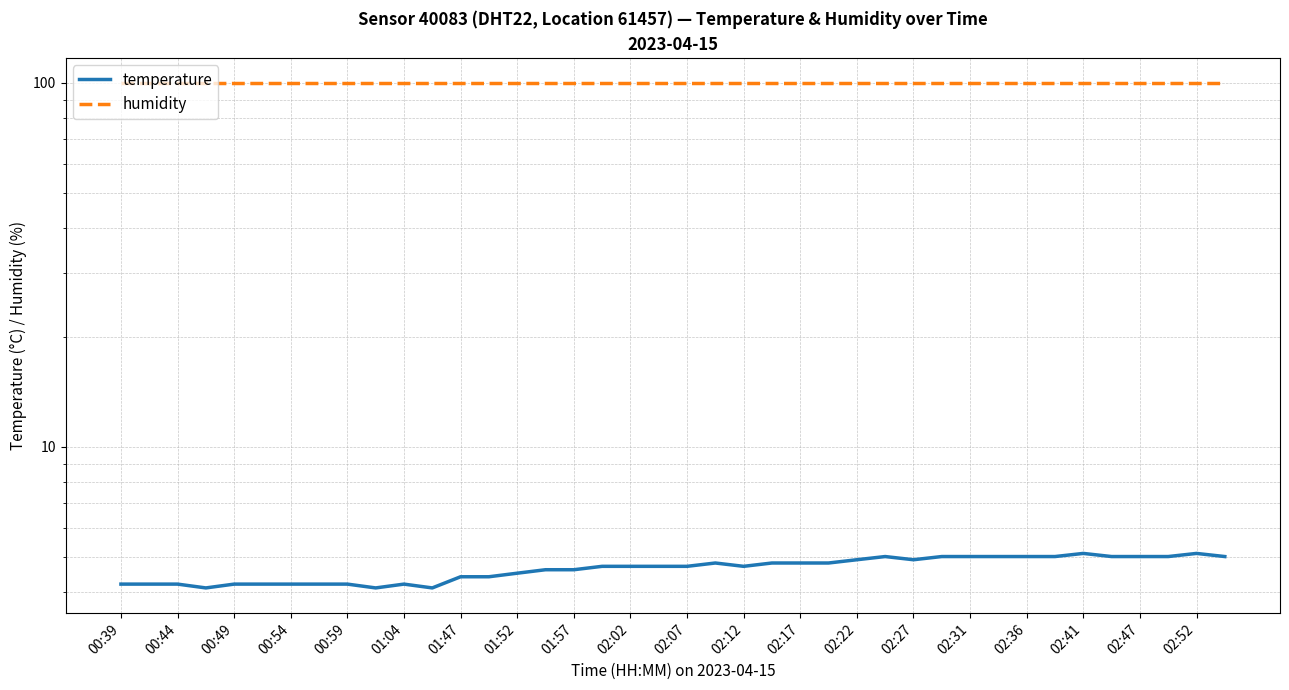

The value of humidity at 21 is 41.3. True or false?

False